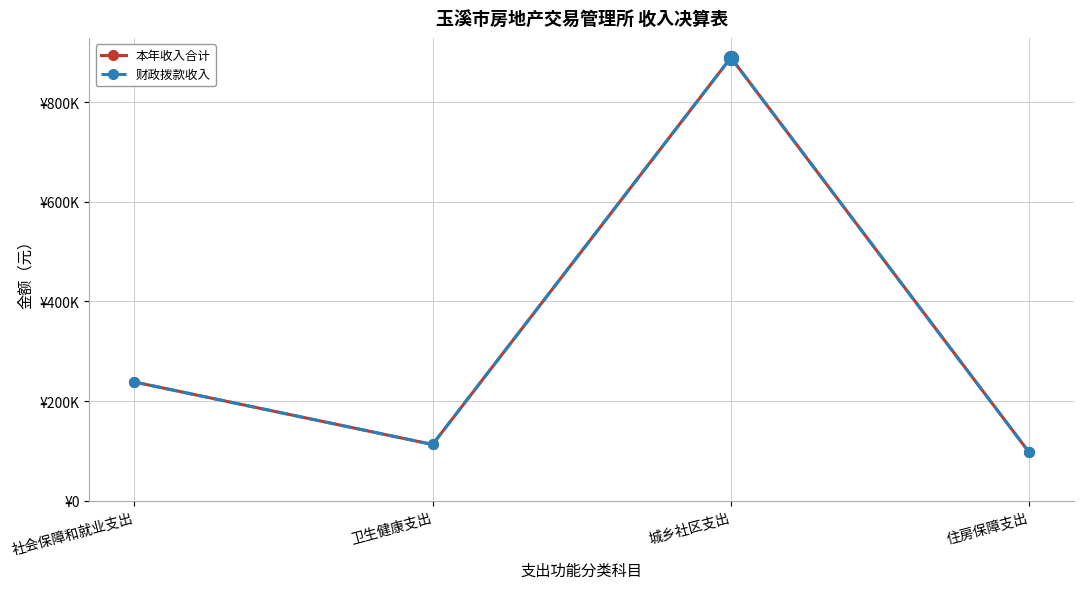

Is this an area chart (filled region under the line)?

No